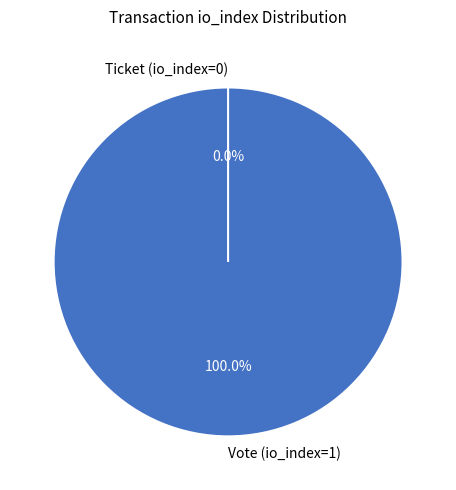

Is there any slice that represents more than half of the pie?

Yes